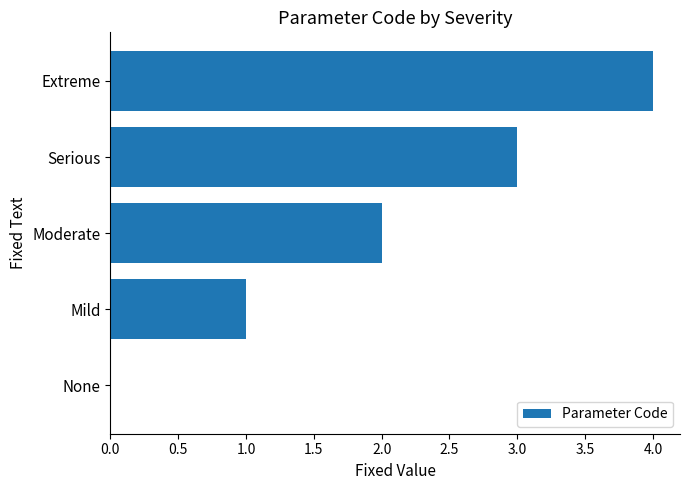

How many positive values are there?

4